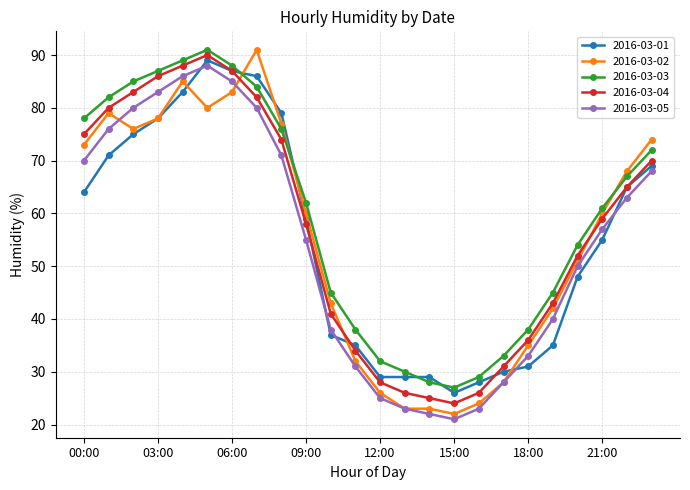

What is the greatest value displayed?

91